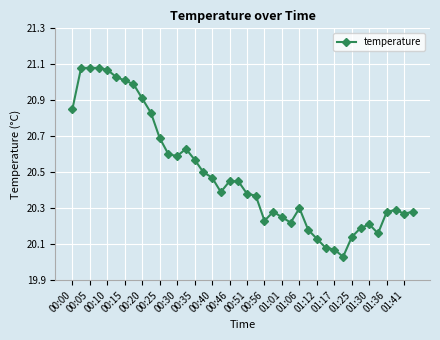

True or false: the data has more than 0 interior local peaks.

True